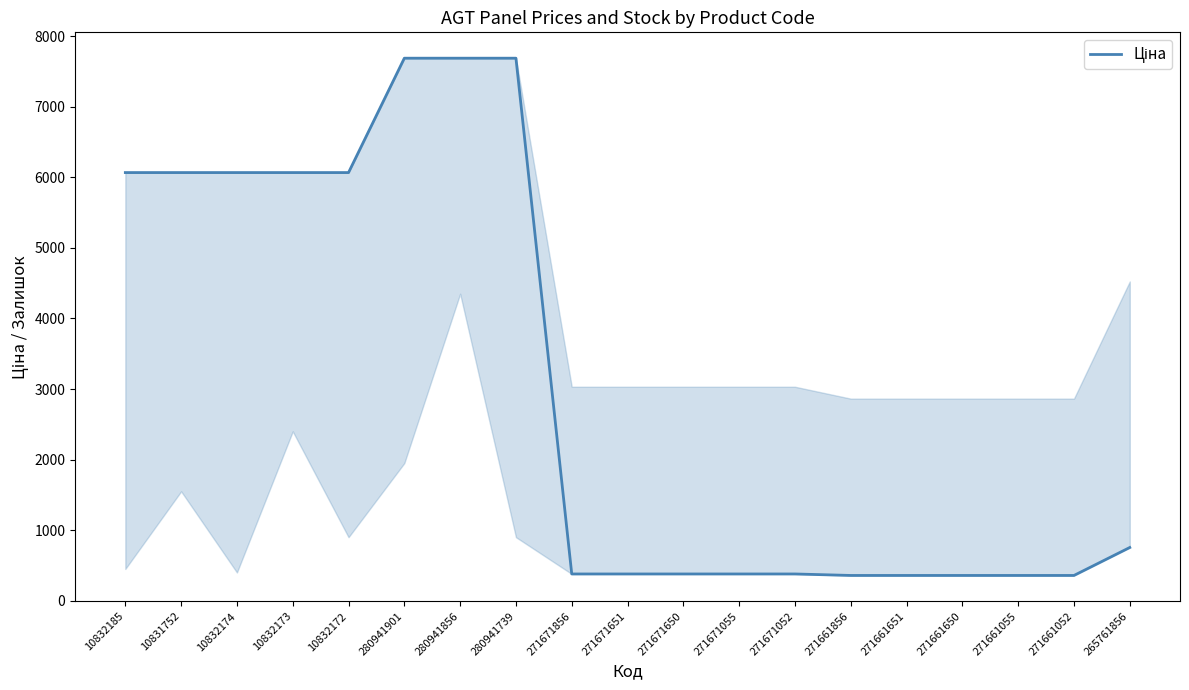

List the labels in order of value, smallest first.

271661856, 271661651, 271661650, 271661055, 271661052, 271671856, 271671651, 271671650, 271671055, 271671052, 265761856, 10832185, 10831752, 10832174, 10832173, 10832172, 280941901, 280941856, 280941739